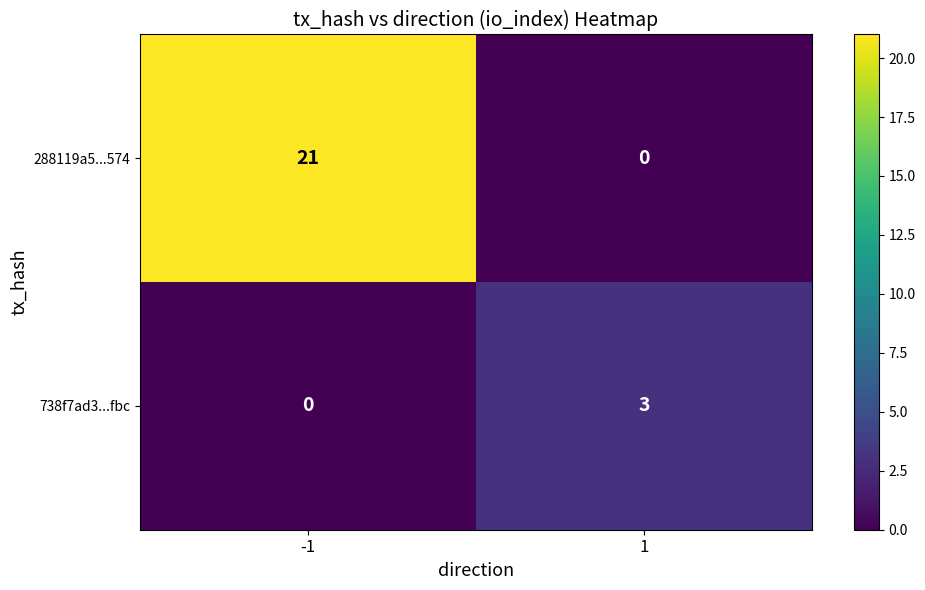

What is the maximum value shown in the chart?

21